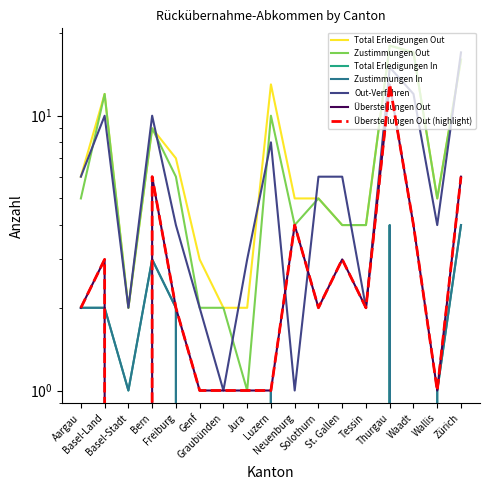

How many interior local peaks does the Total Erledigungen Out series have?

4